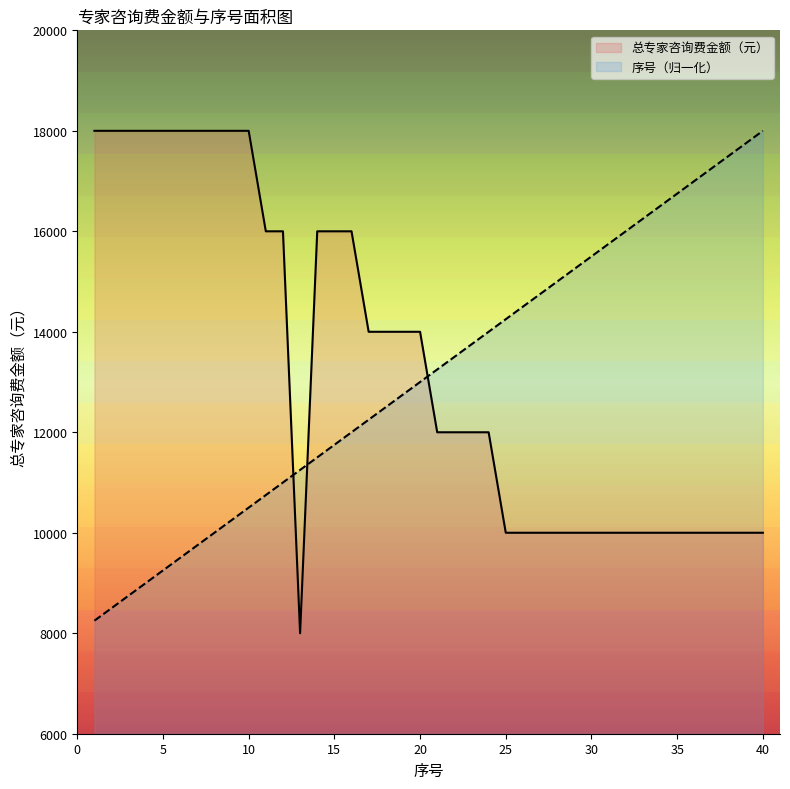

At which category is the sum across all series the highest?

10